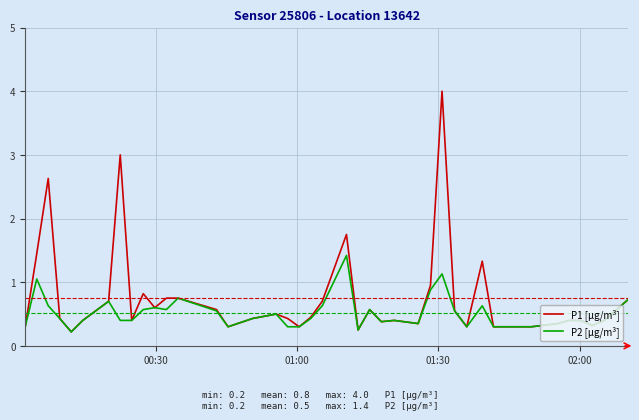

What is the maximum value shown in the chart?

4.0